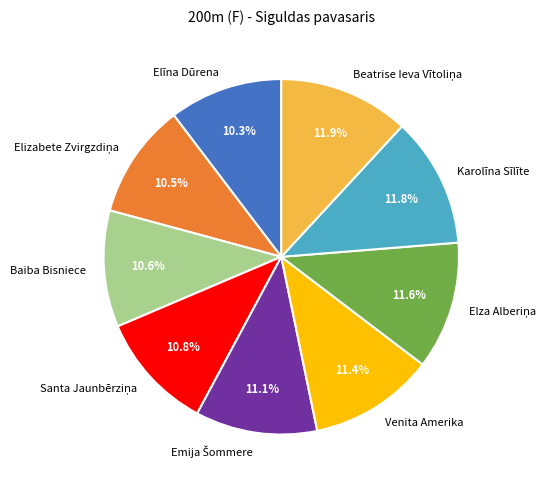

Which has a higher value, Elīna Dūrena or Karolīna Sīlīte?

Karolīna Sīlīte